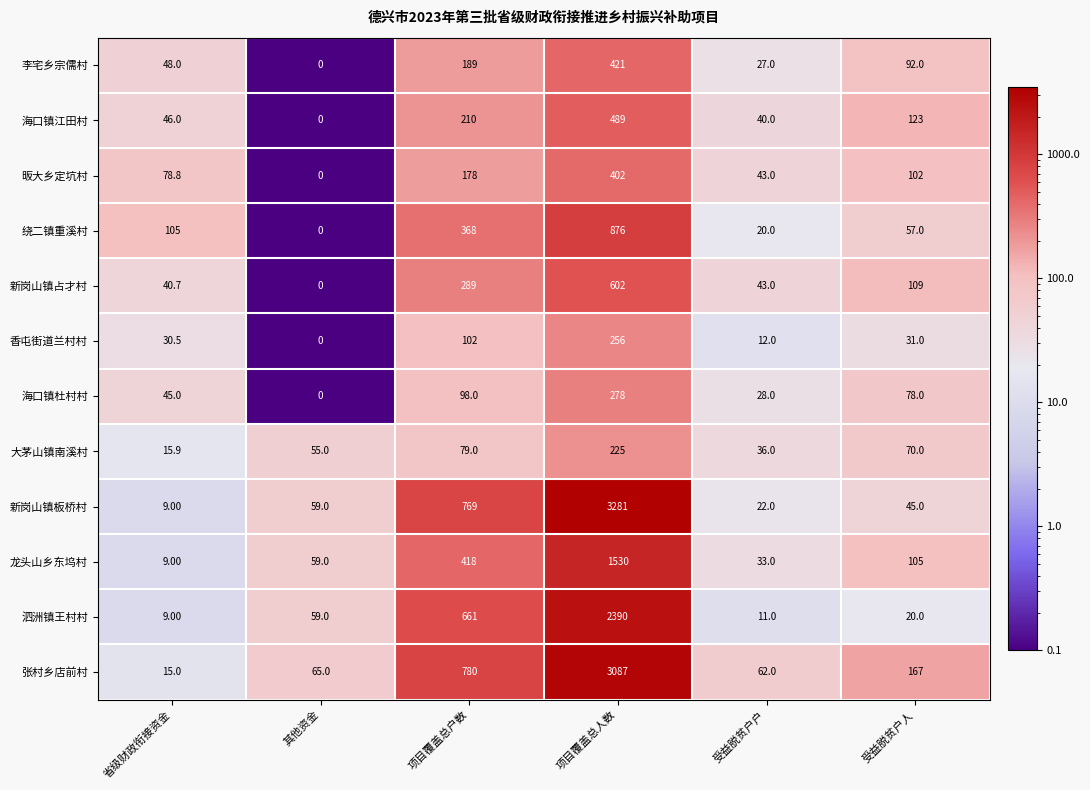

What is the difference between the highest and lowest values at 项目覆盖总人数?

3056.0